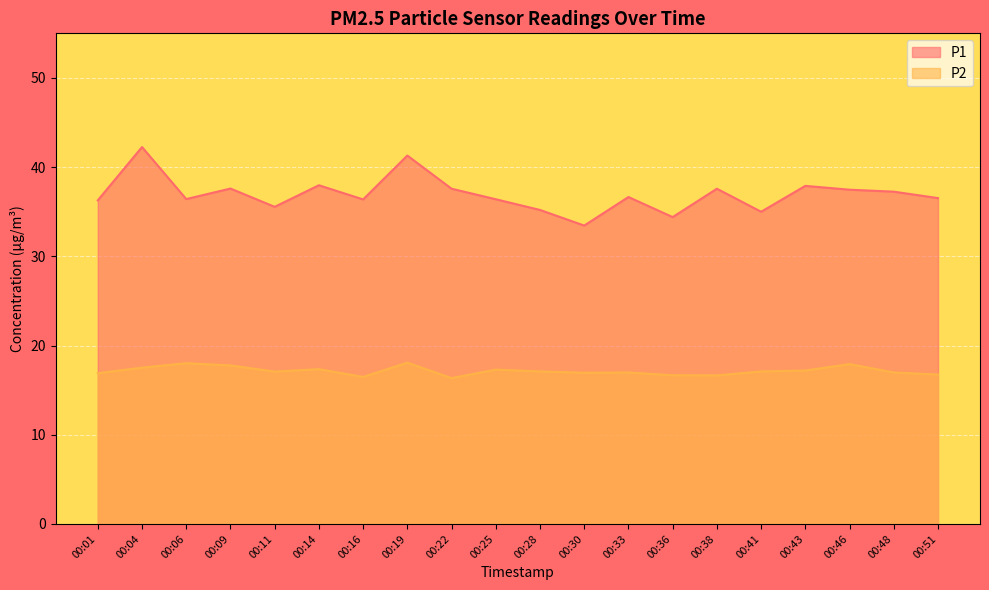

Does the chart display data point markers on the line(s)?

No